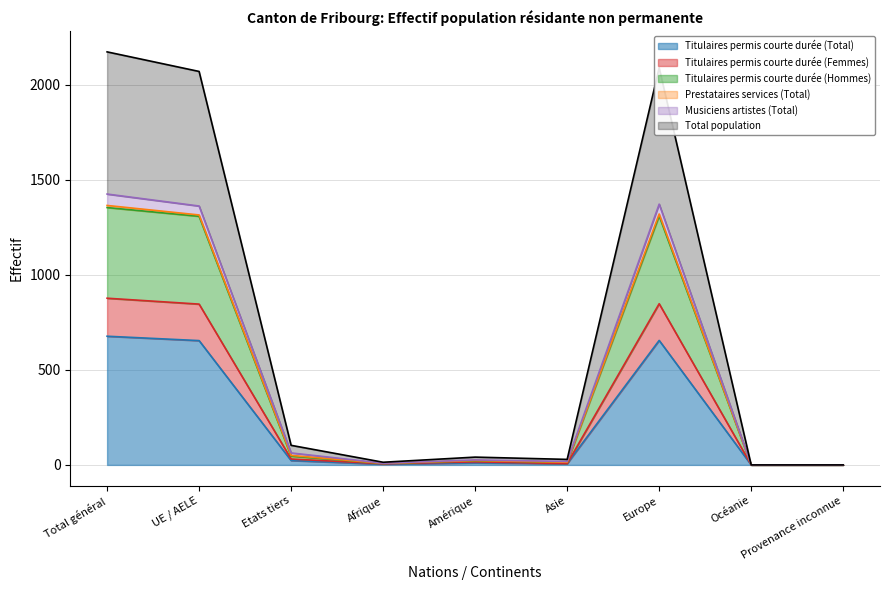

What is the maximum value for Titulaires permis courte durée (Total)?

677